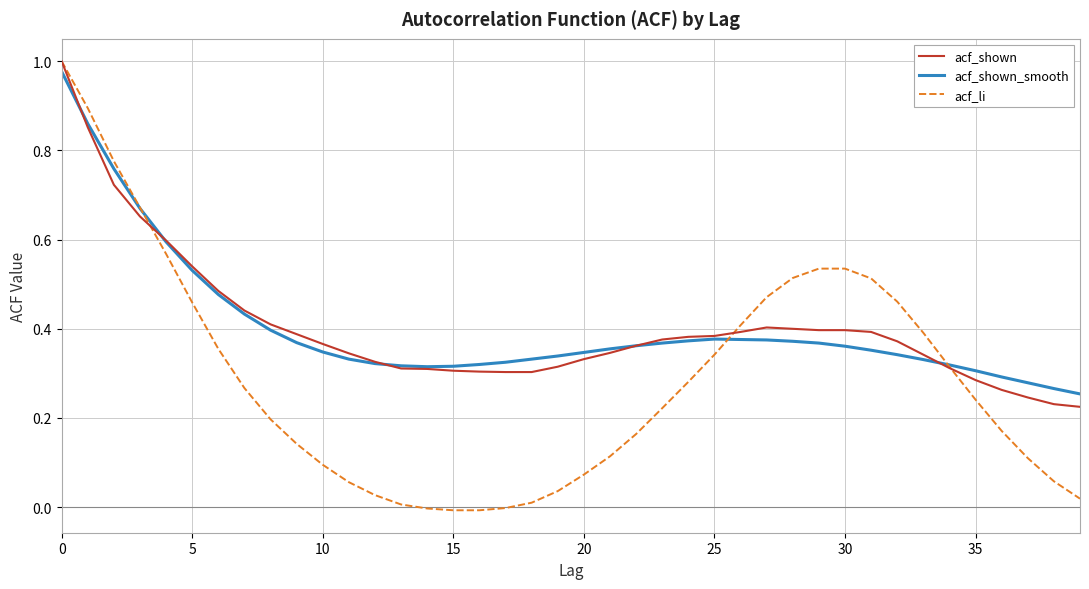

How many intersections are there between acf_li and acf_shown_smooth?

3